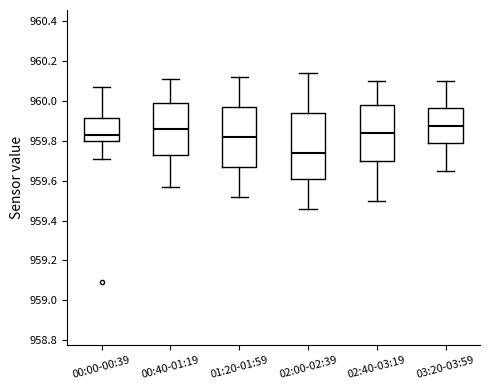

Which box is the tallest, from its lower edge to its upper edge?

02:00-02:39